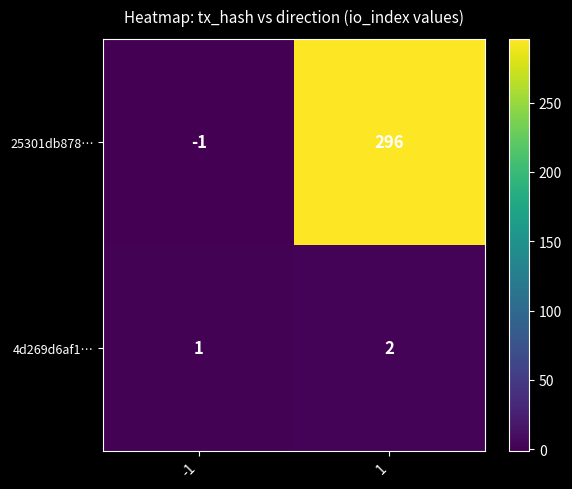

What is the minimum value shown in the chart?

-1